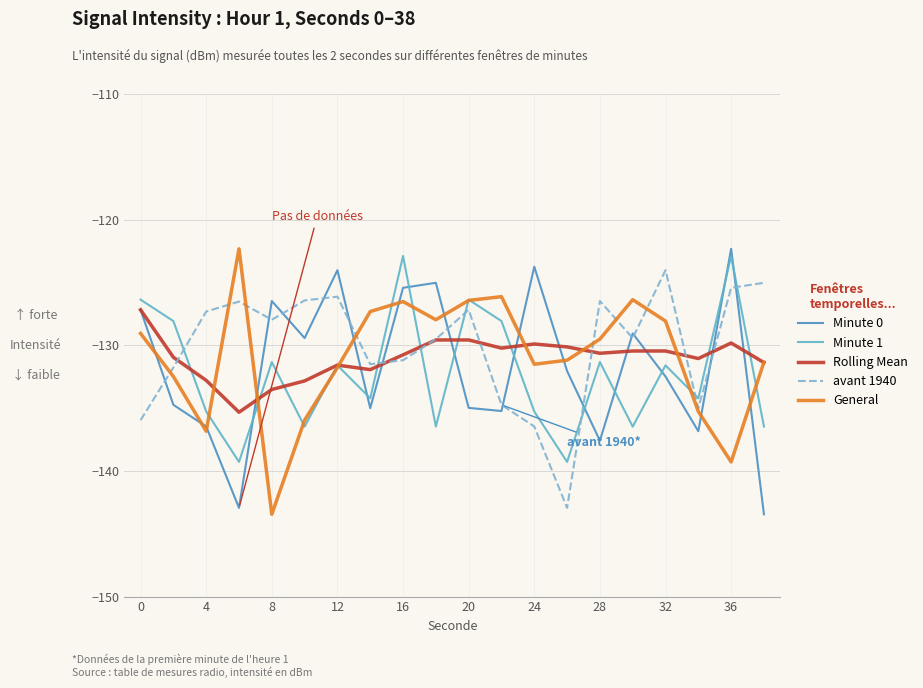

What is the minimum value shown in the chart?

-143.5